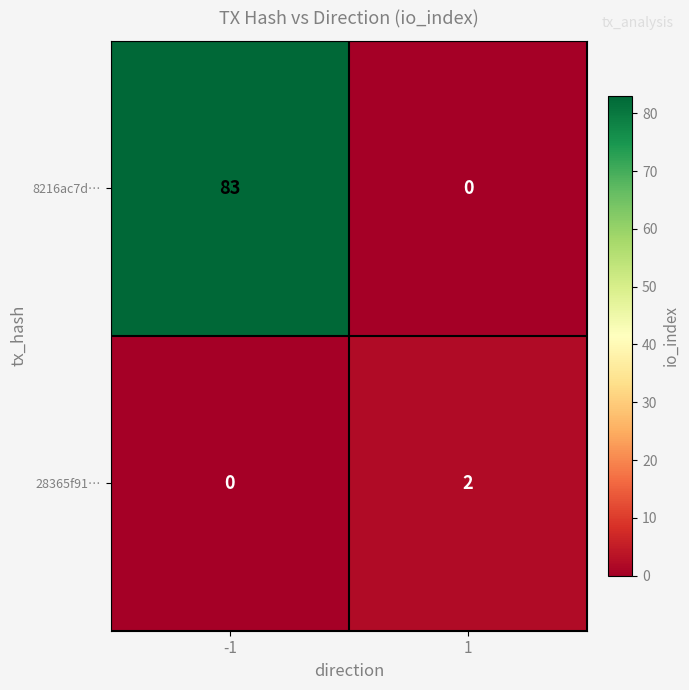

Rank the series by their maximum value, from highest to lowest.

8216ac7d…, 28365f91…